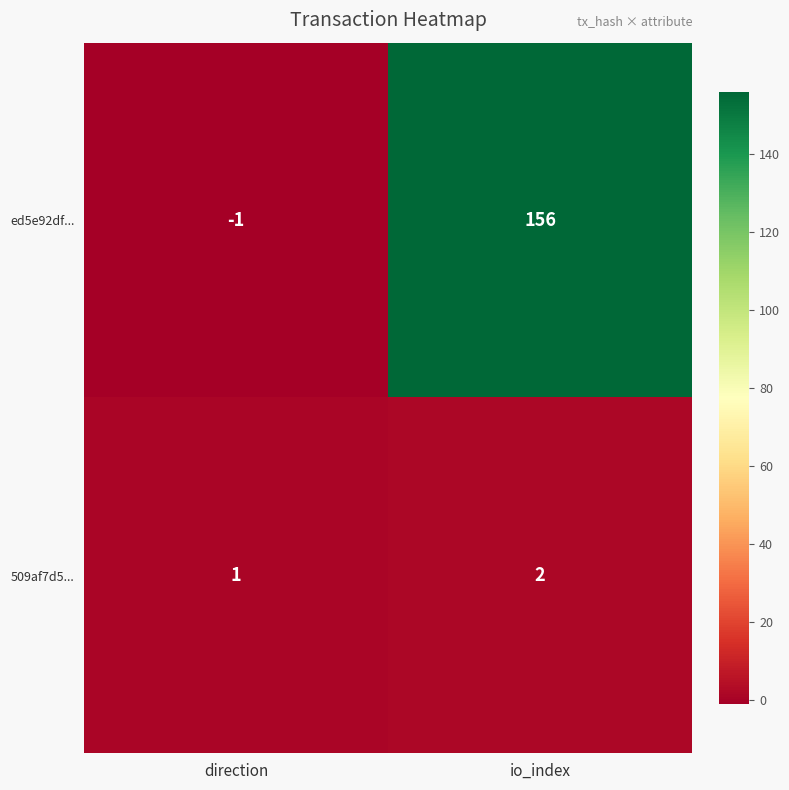

Which label corresponds to the largest value in the chart?

io_index